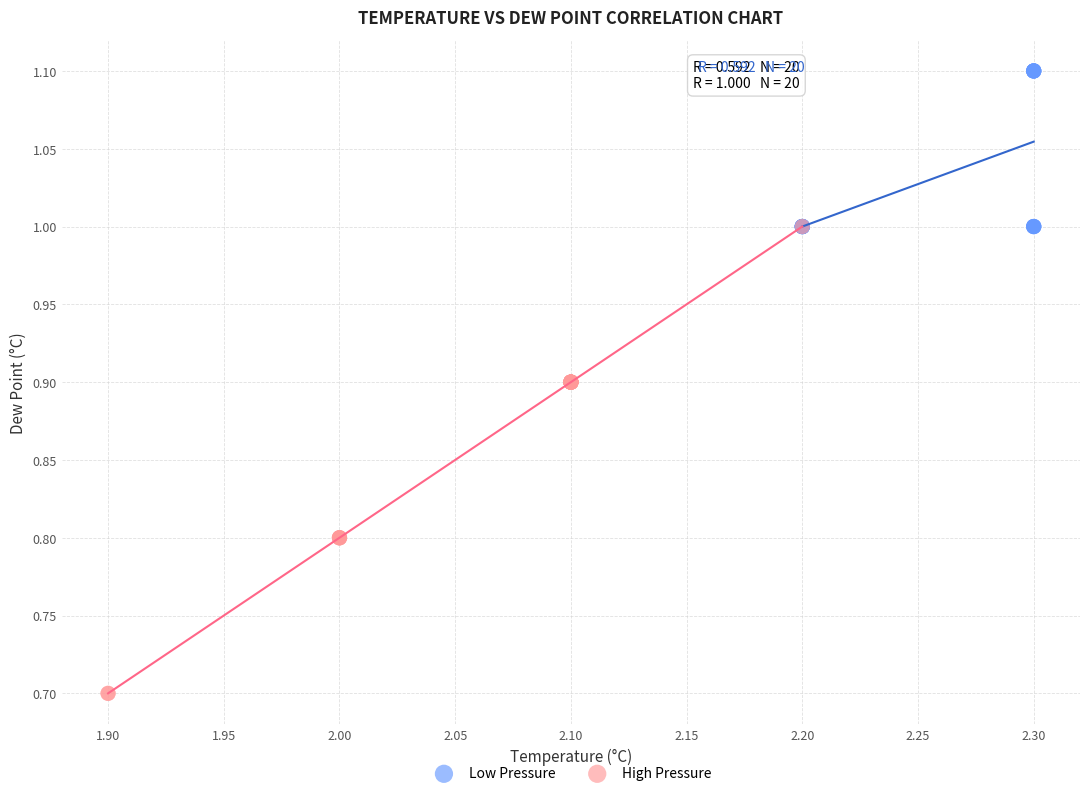

Which series contains the lowest Y value?

High Pressure